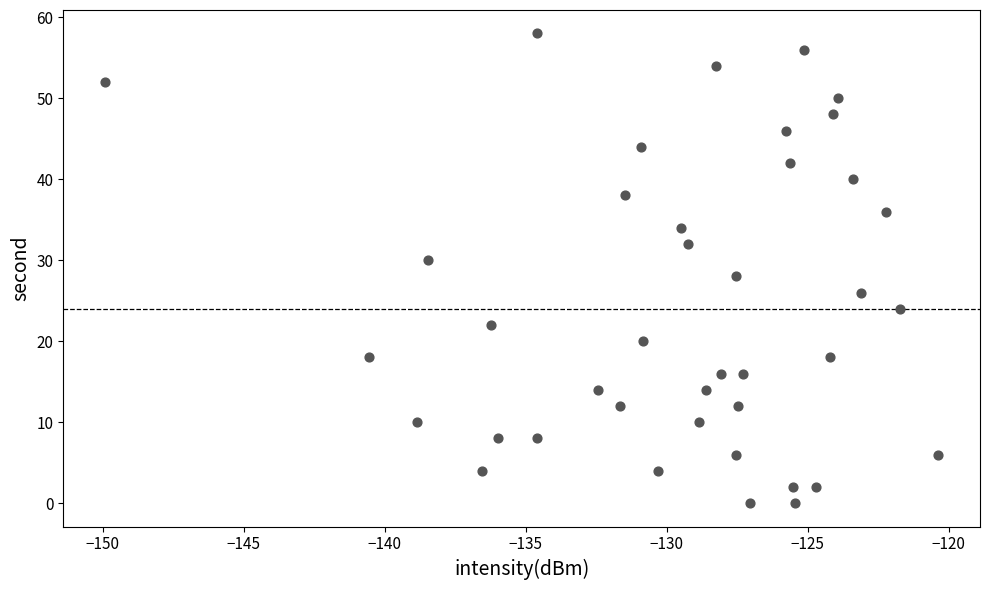

What is the range of Y values (max minus min)?

58